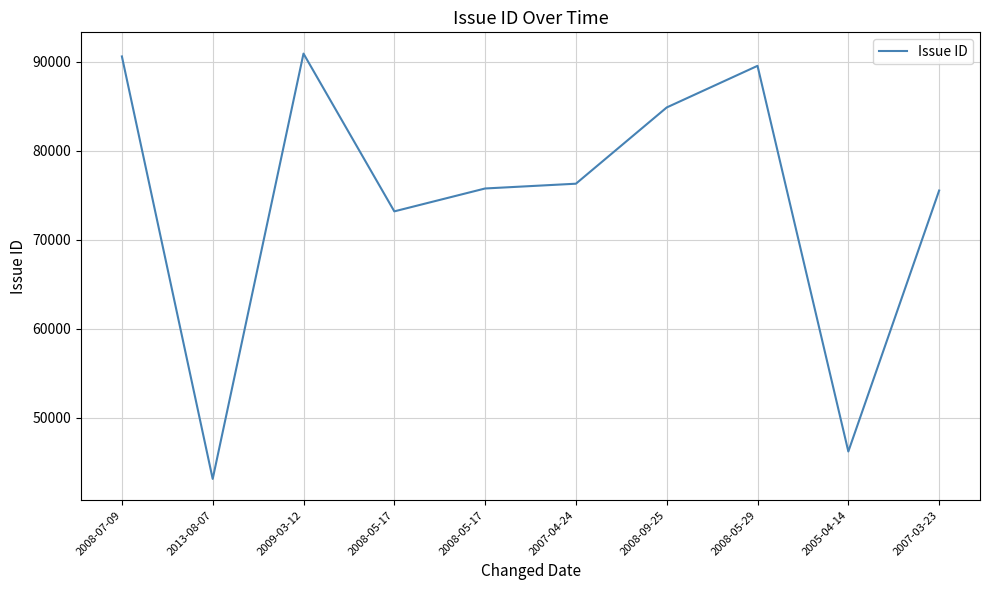

List the labels in order of value, smallest first.

2013-08-07, 2005-04-14, 2008-05-17, 2007-03-23, 2008-05-17, 2007-04-24, 2008-09-25, 2008-05-29, 2008-07-09, 2009-03-12